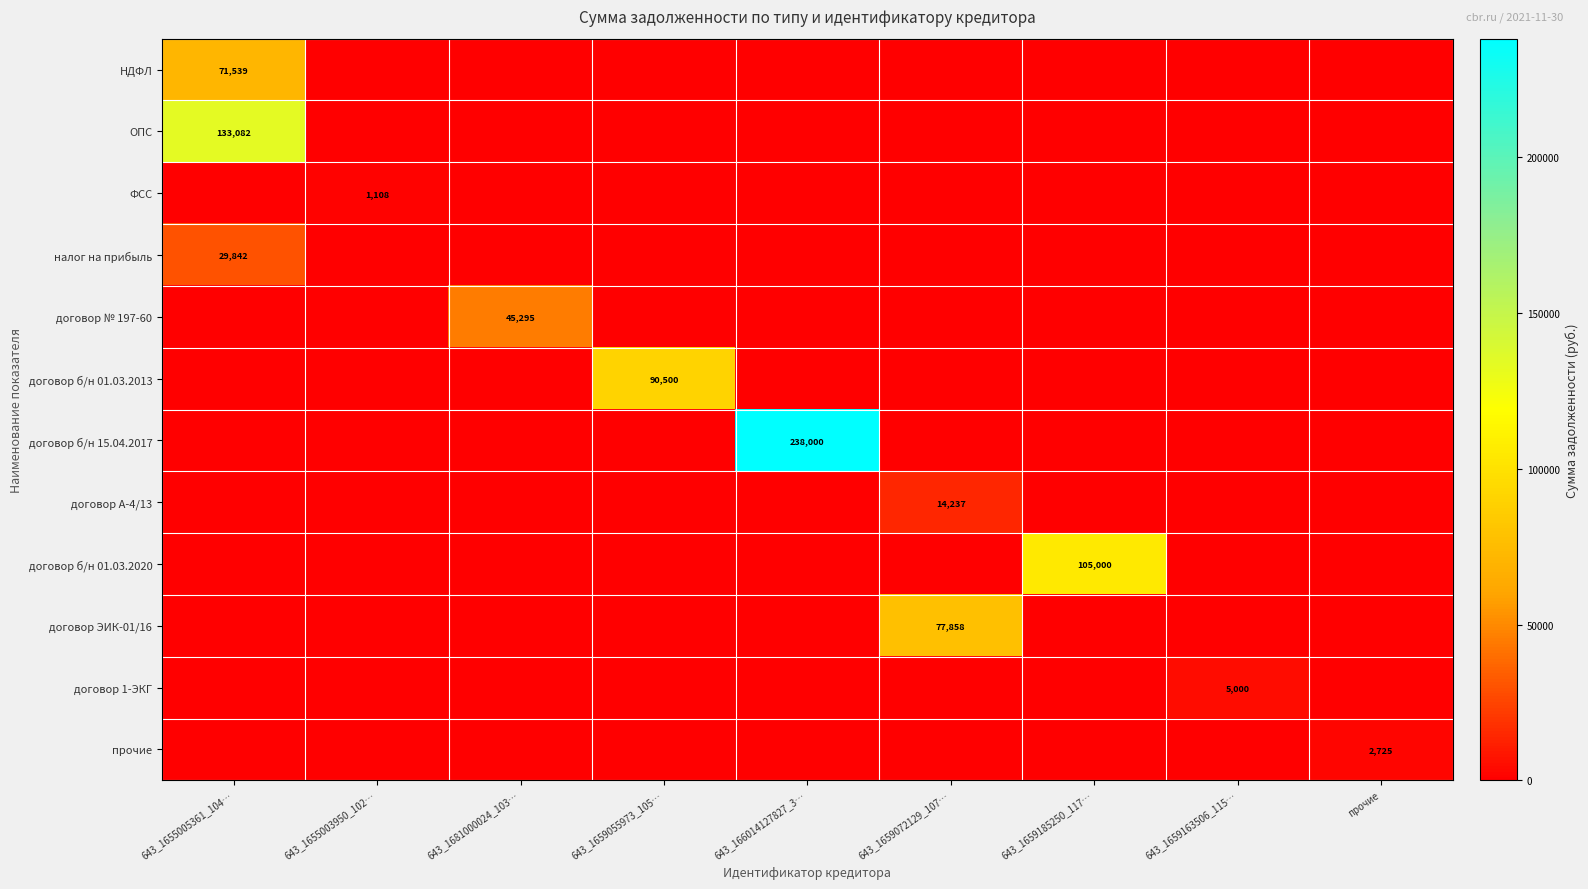

Count the number of categories in the chart.

9